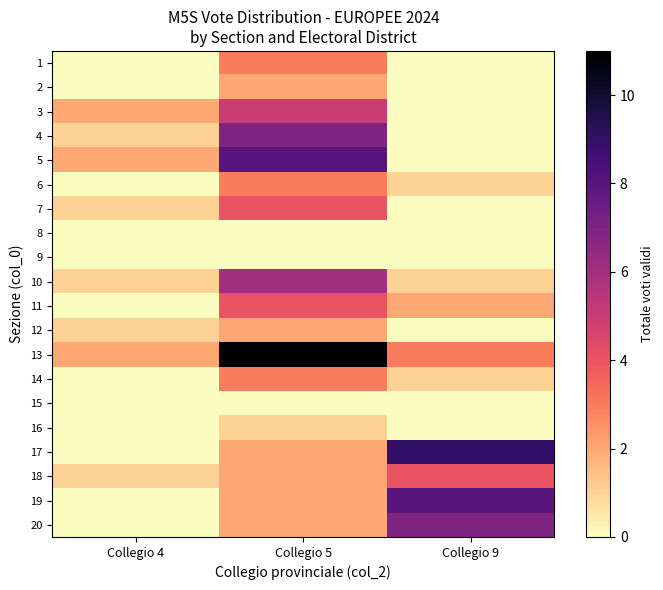

Count the number of categories in the chart.

3